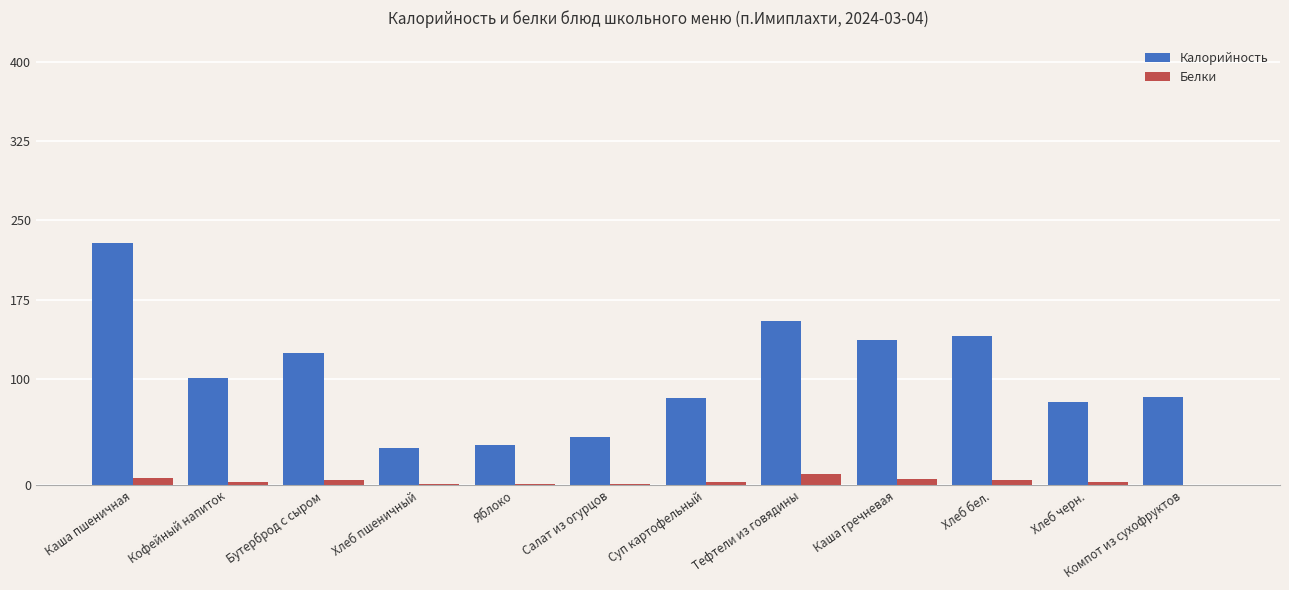

Is the value of Белки at Кофейный напиток greater than the value of Калорийность at Бутерброд с сыром?

No